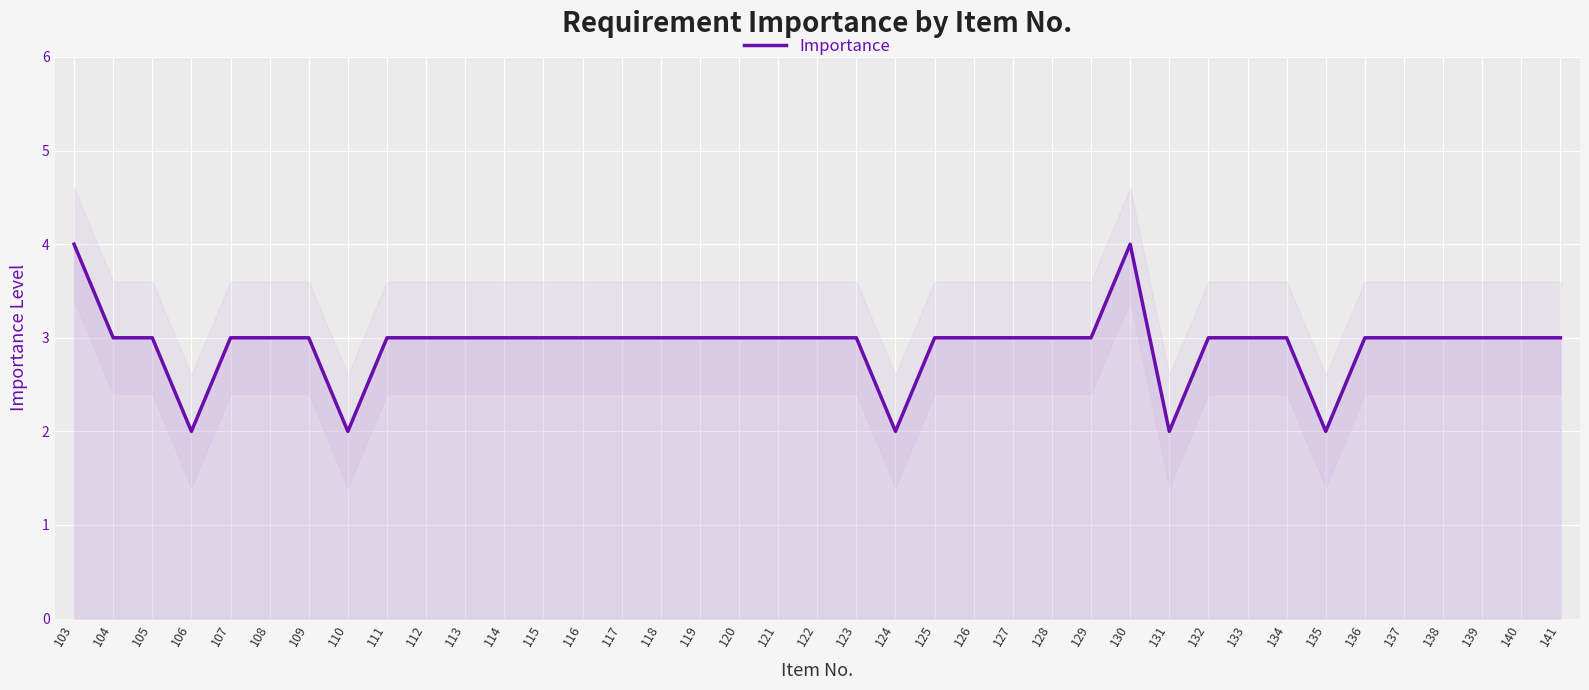

Is it true that the value at 140 is 3?

True